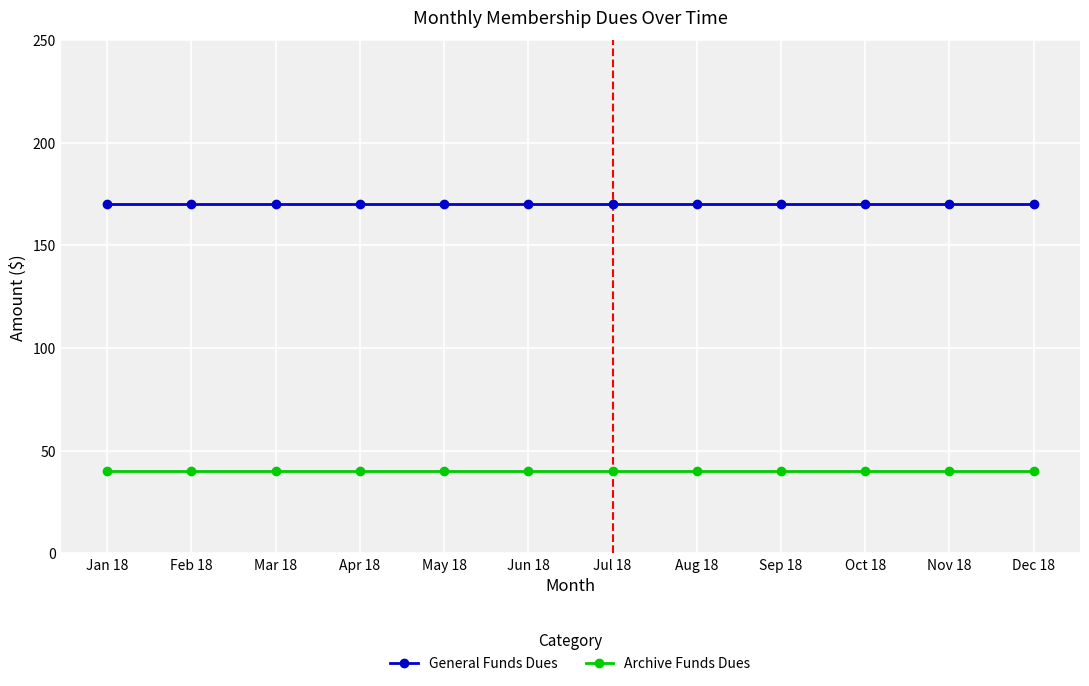

What is the spread (max minus min) of values at Jan 18?

130